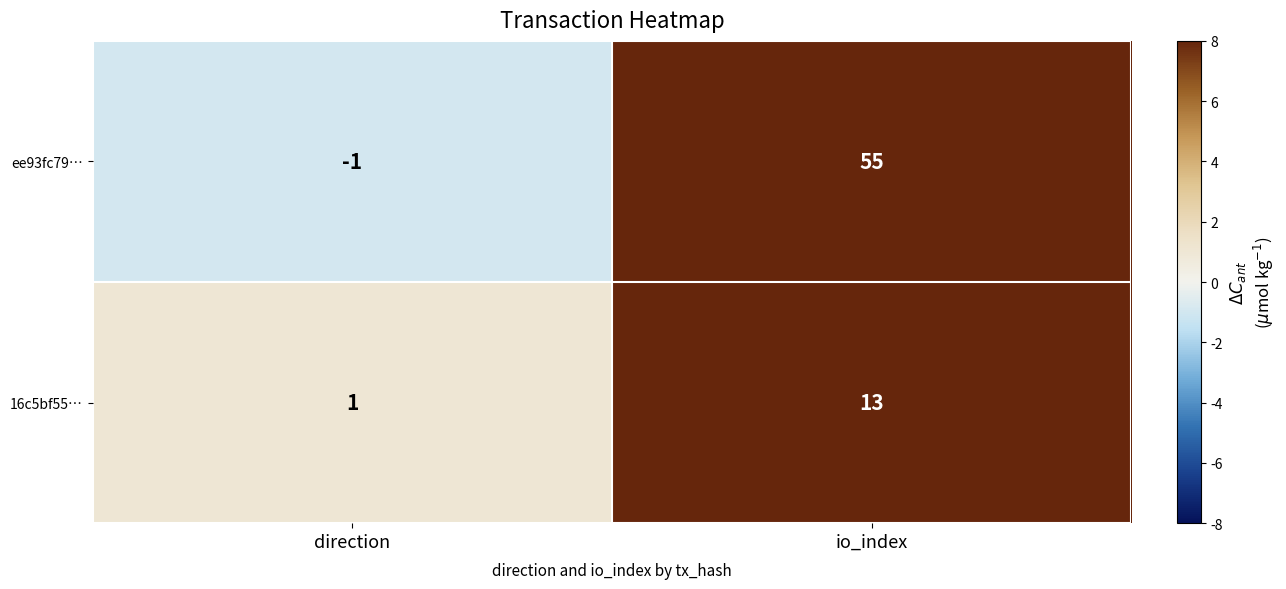

The 16c5bf55… series shows 1 at direction. True or false?

True